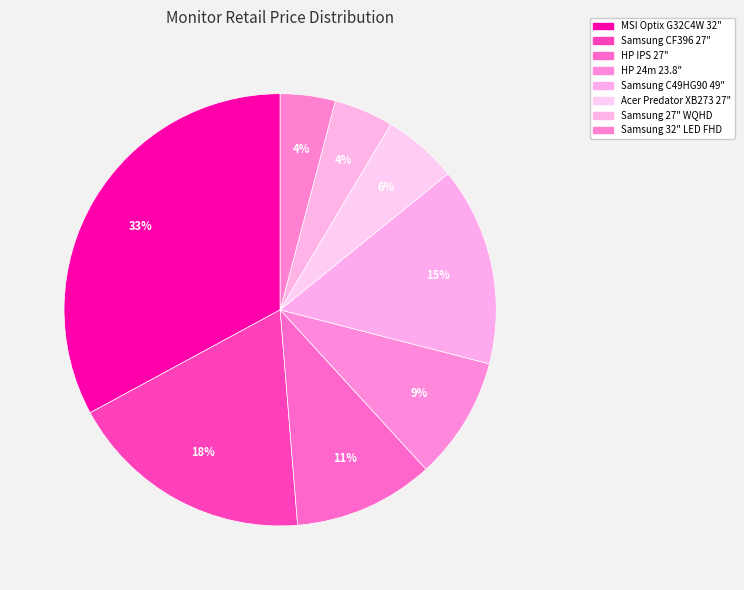

Rank the categories by value from highest to lowest.

MSI Optix G32C4W 32", Samsung CF396 27", Samsung C49HG90 49", HP IPS 27", HP 24m 23.8", Acer Predator XB273 27", Samsung 27" WQHD, Samsung 32" LED FHD